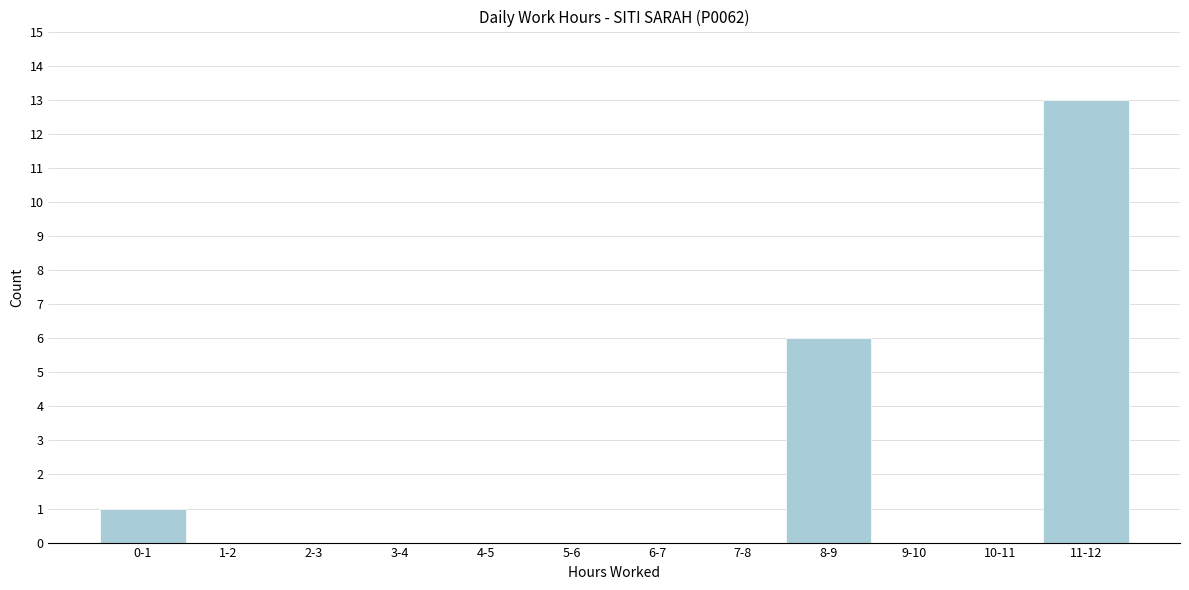

Reading left to right, extract all data points from this chart.

0-1=1	1-2=0	2-3=0	3-4=0	4-5=0	5-6=0	6-7=0	7-8=0	8-9=6	9-10=0	10-11=0	11-12=13